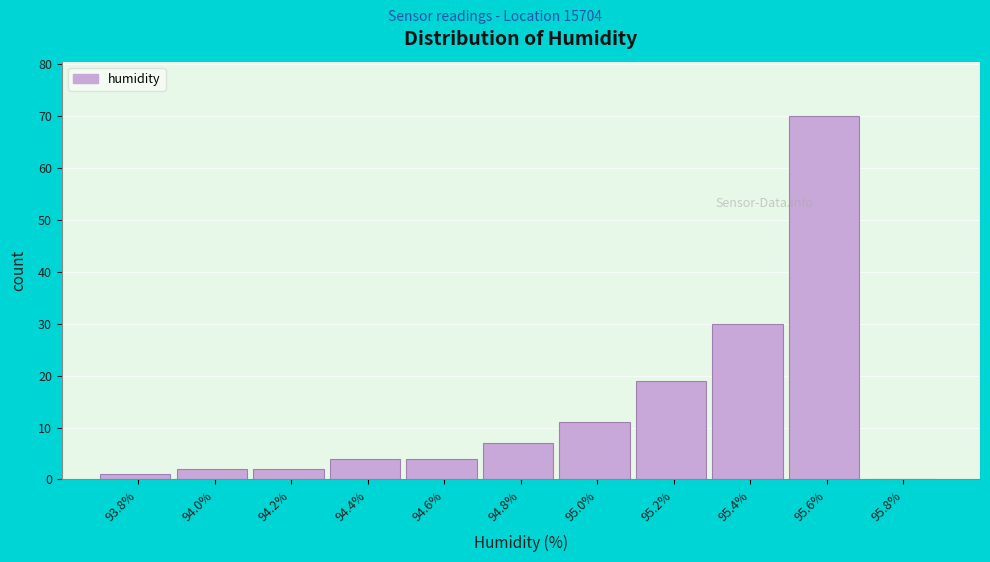

Reading right to left, transcribe all the data shown in this chart.

95.8%=0	95.6%=70	95.4%=30	95.2%=19	95.0%=11	94.8%=7	94.6%=4	94.4%=4	94.2%=2	94.0%=2	93.8%=1